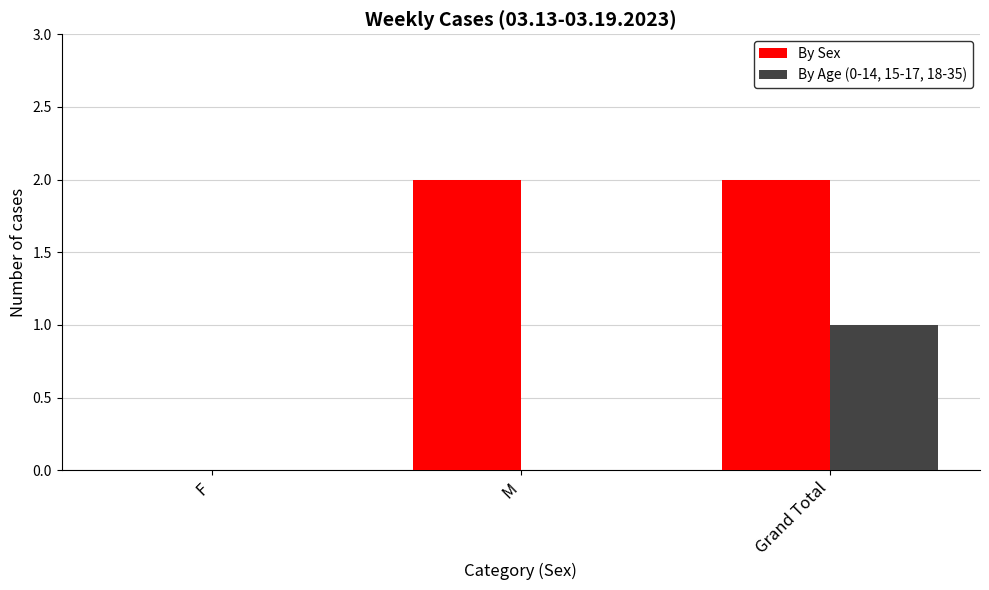

What is the total value across all series at M?

2